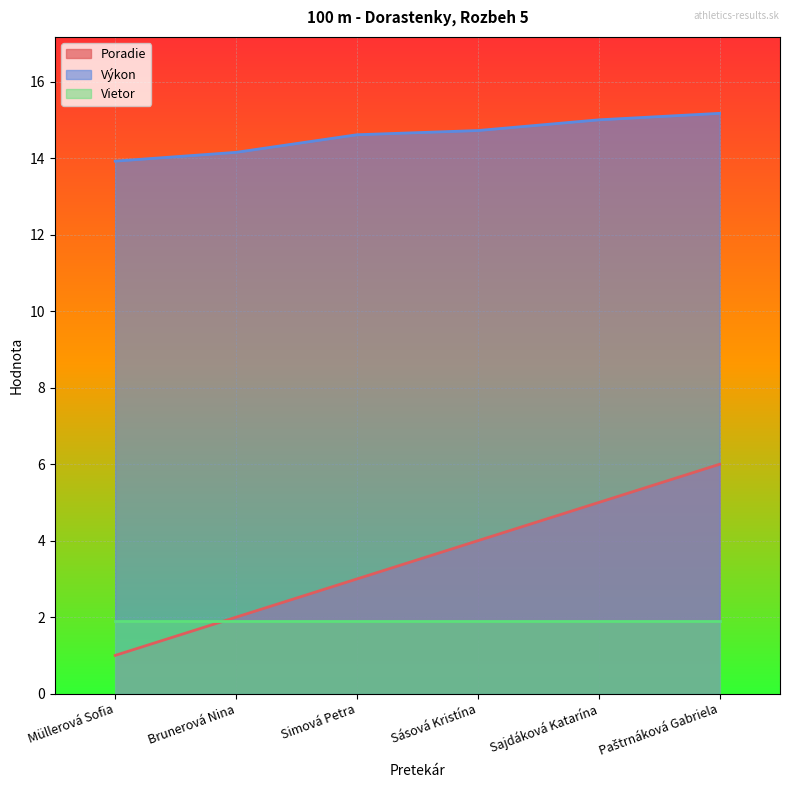

Is it true that Poradie equals 2.8 at Paštrnáková Gabriela?

False